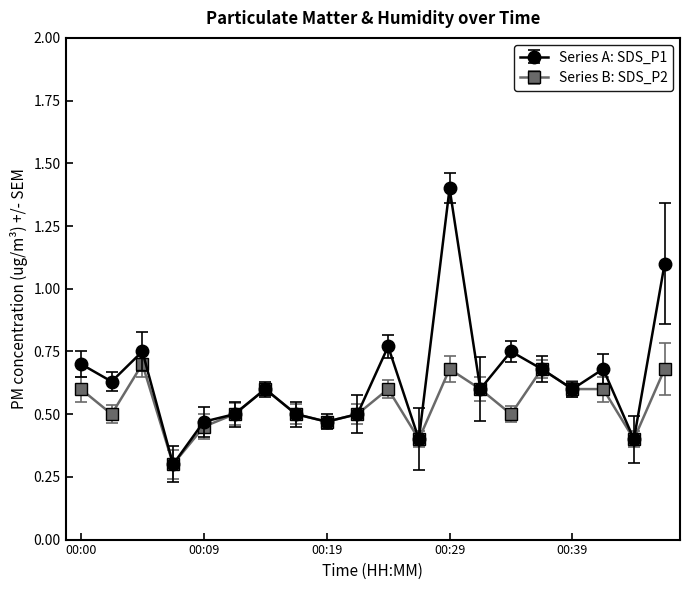

True or false: Series A: SDS_P1 has more than 2 interior local peaks.

True